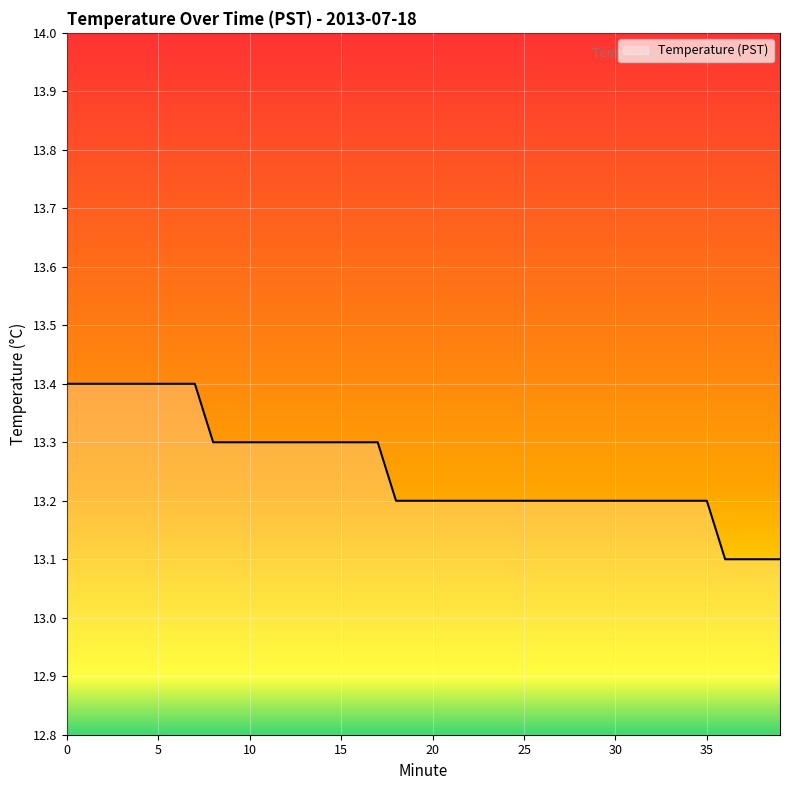

What is the maximum value shown in the chart?

13.4